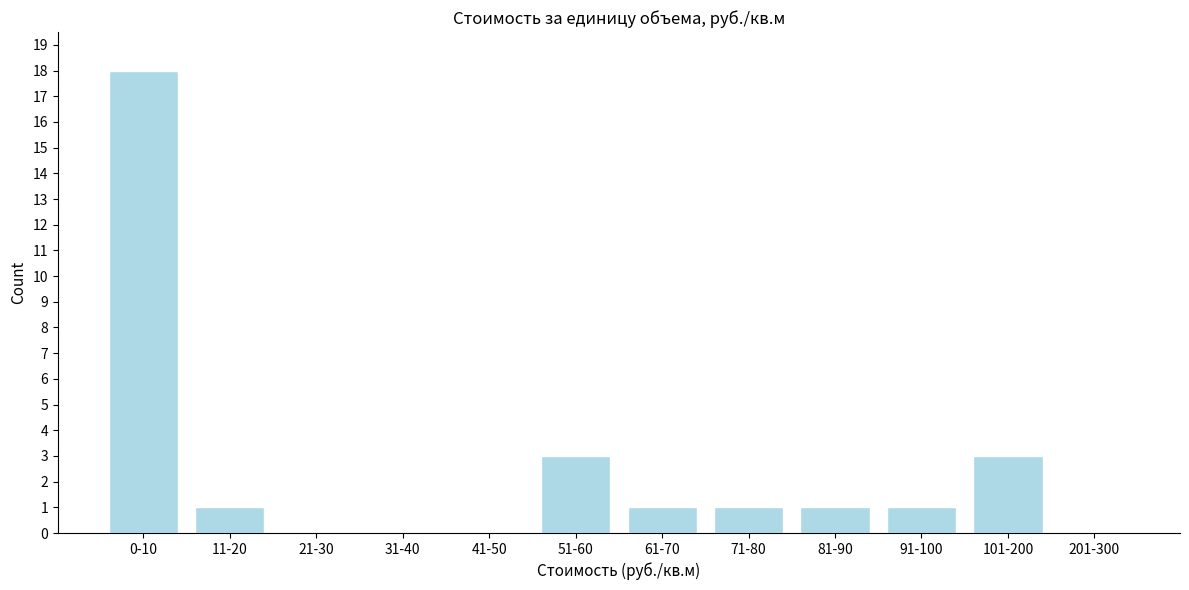

Reading left to right, list all the values displayed in this chart.

0-10=18	11-20=1	21-30=0	31-40=0	41-50=0	51-60=3	61-70=1	71-80=1	81-90=1	91-100=1	101-200=3	201-300=0